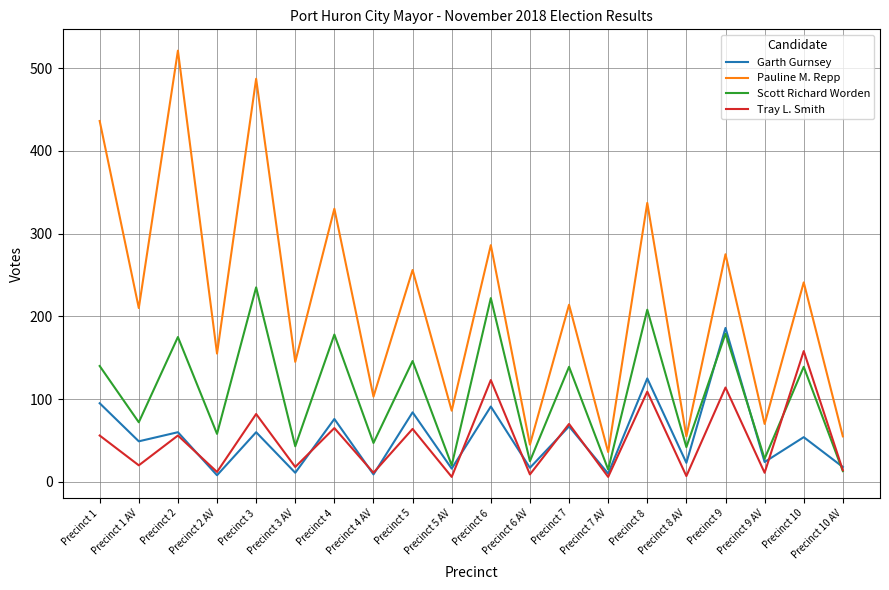

The value of Pauline M. Repp at Precinct 3 is 487. True or false?

True